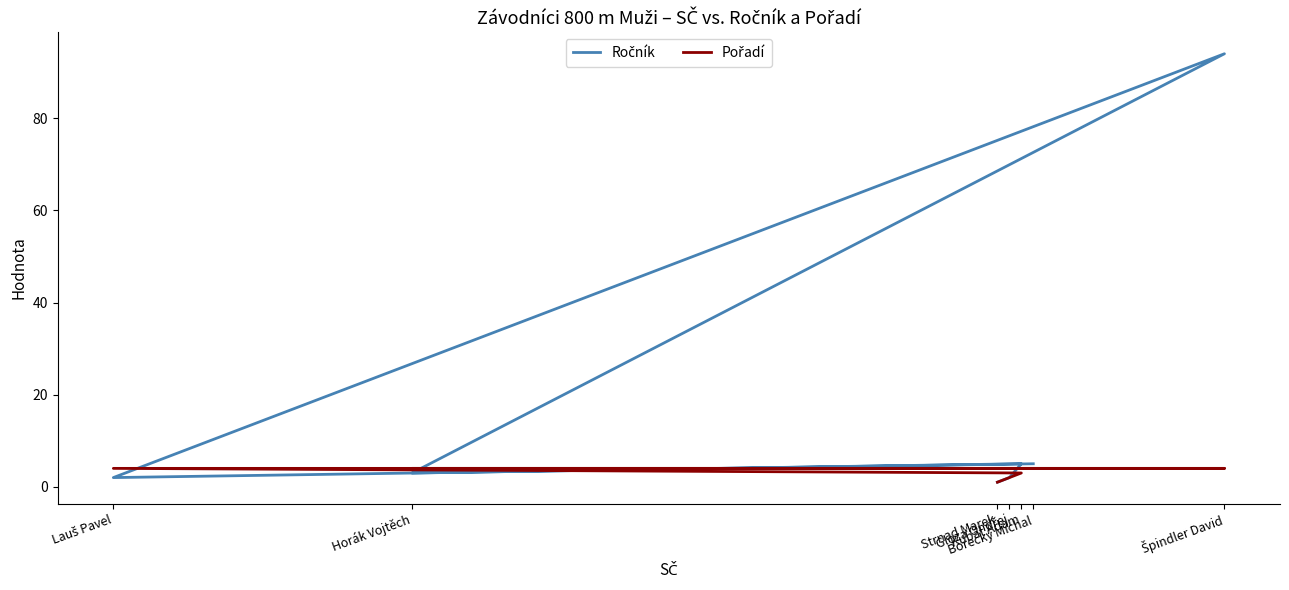

At how many categories does at least one series exceed 64?

1